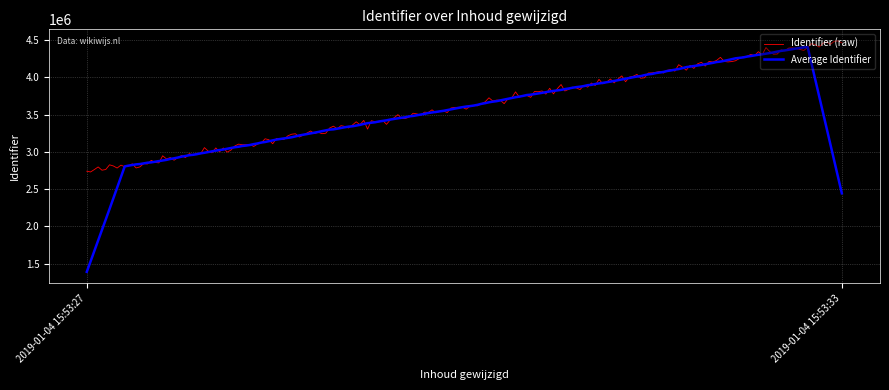

What is the minimum value for Identifier (raw)?

2730843.7